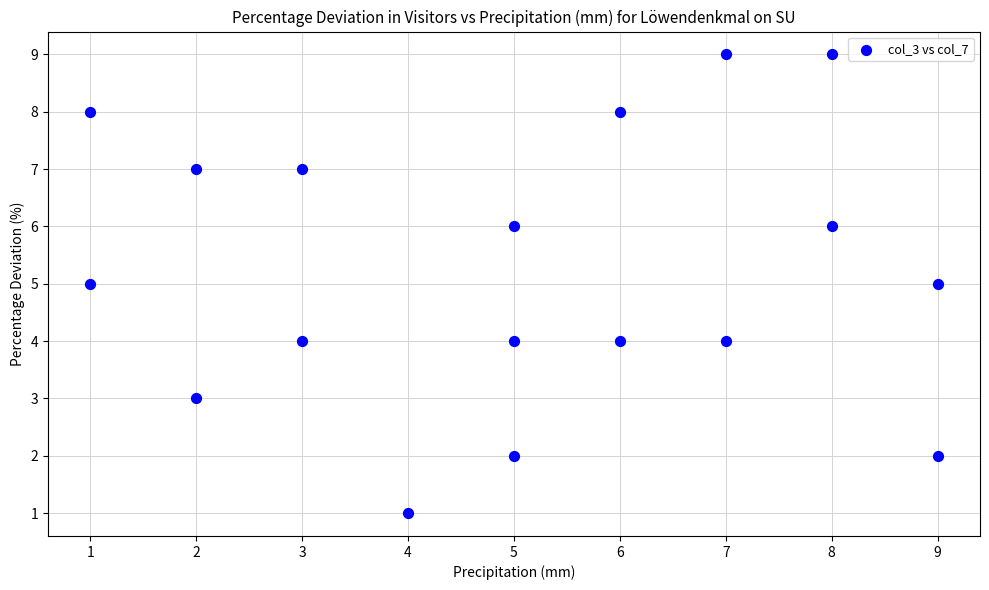

What is the range of Y values (max minus min)?

8